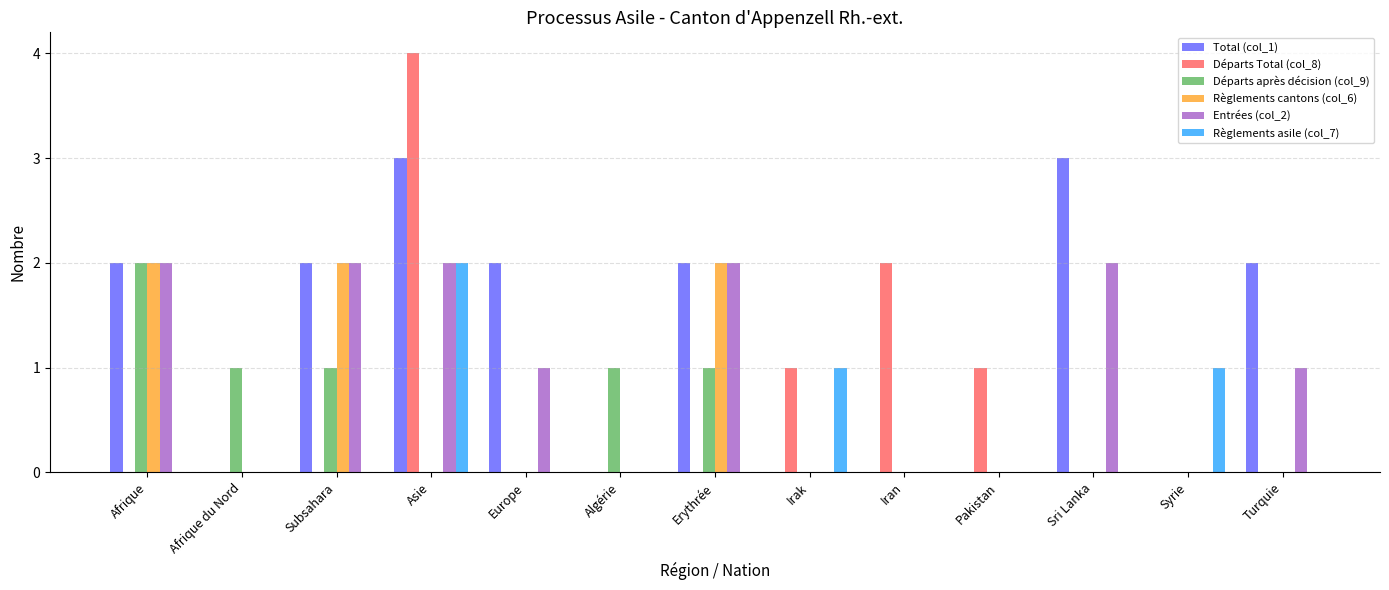

What are all the series names shown in the legend?

Total (col_1), Départs Total (col_8), Départs après décision (col_9), Règlements cantons (col_6), Entrées (col_2), Règlements asile (col_7)